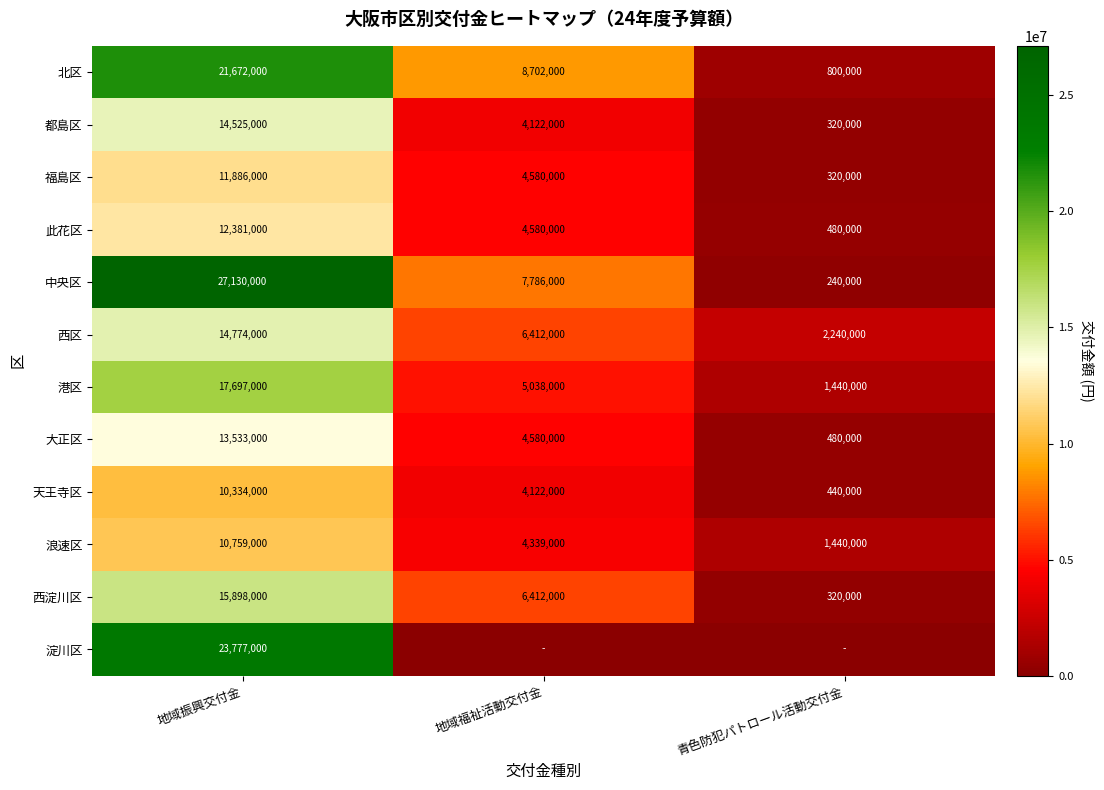

What is the sum of all 都島区 values?

18967000